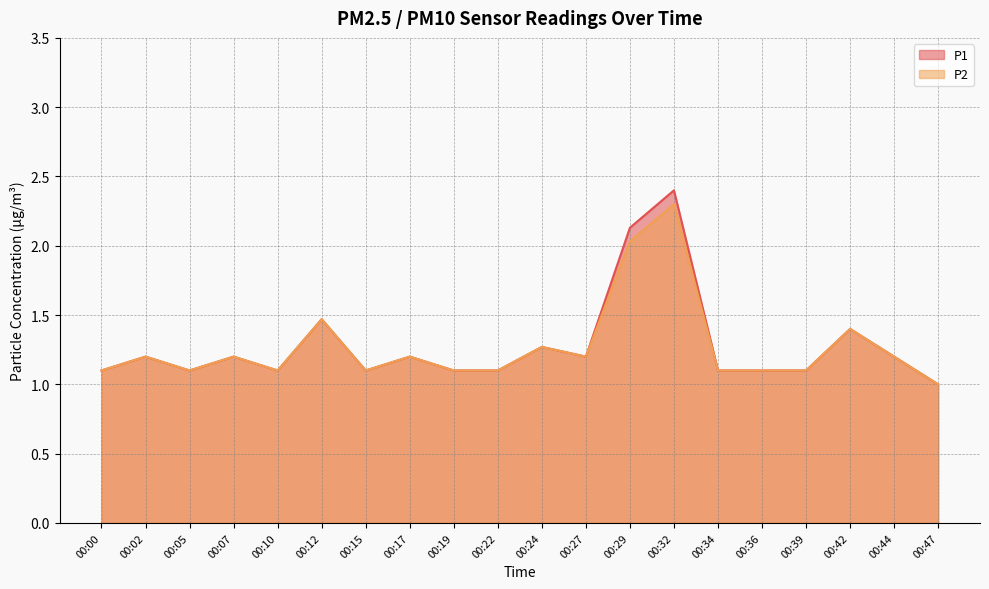

Which category has the highest value in the P1 series?

00:32